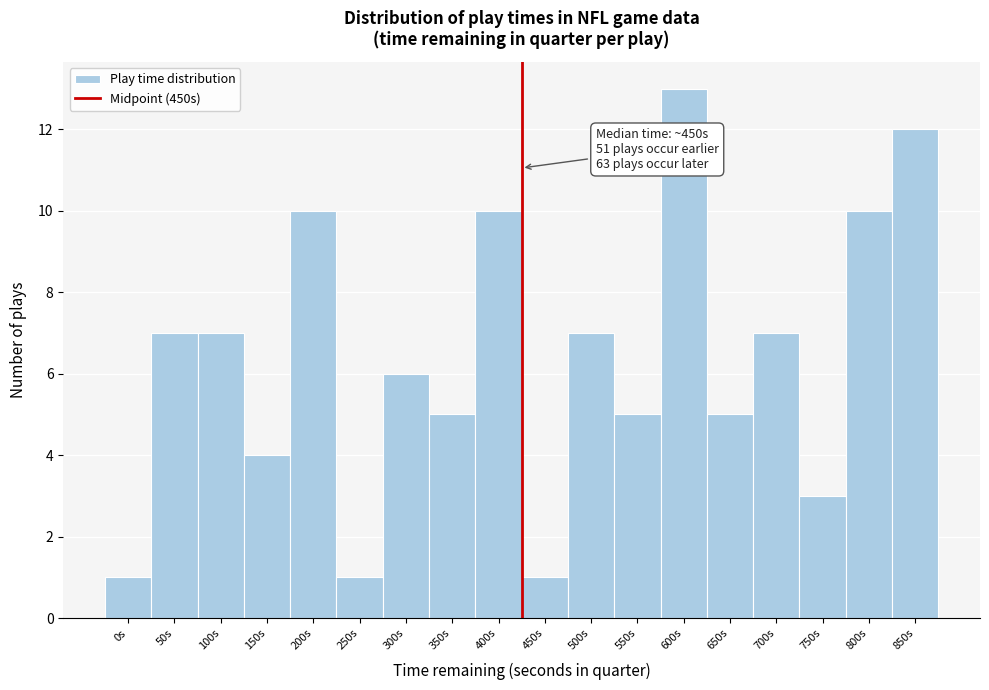

Reading left to right, list all the values displayed in this chart.

1	7	7	4	10	1	6	5	10	1	7	5	13	5	7	3	10	12